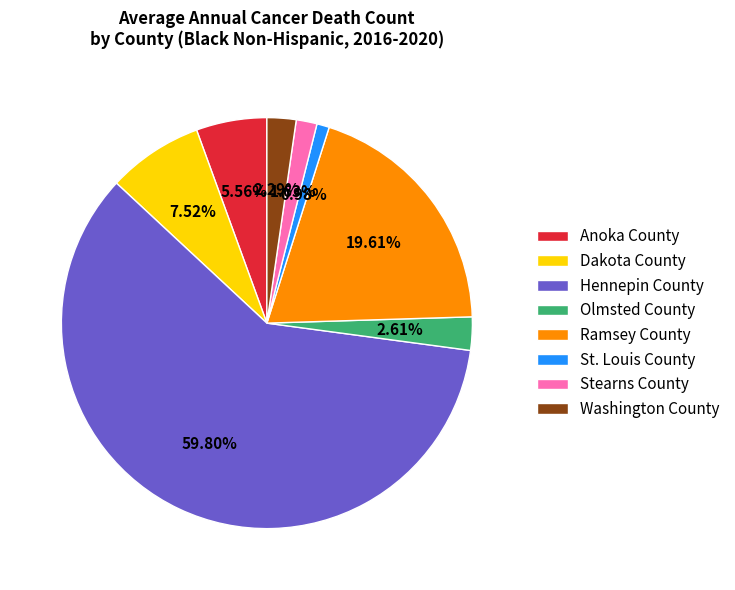

Which slice is the largest?

Hennepin County